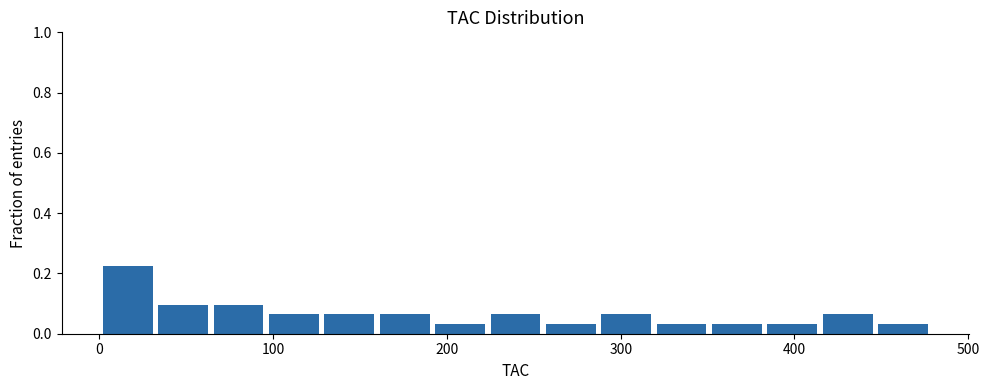

Read against the x-axis, roughly where is the centre of the tallest bar?

20